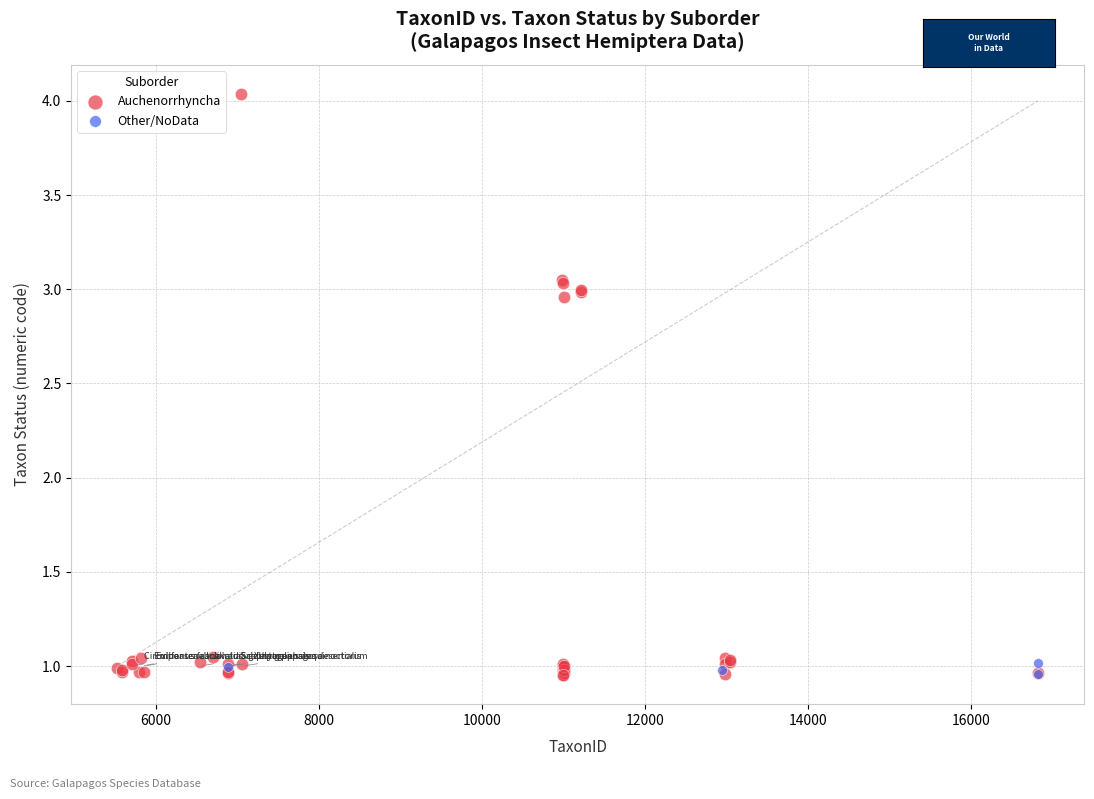

Which series has the widest spread of Y values?

Auchenorrhyncha